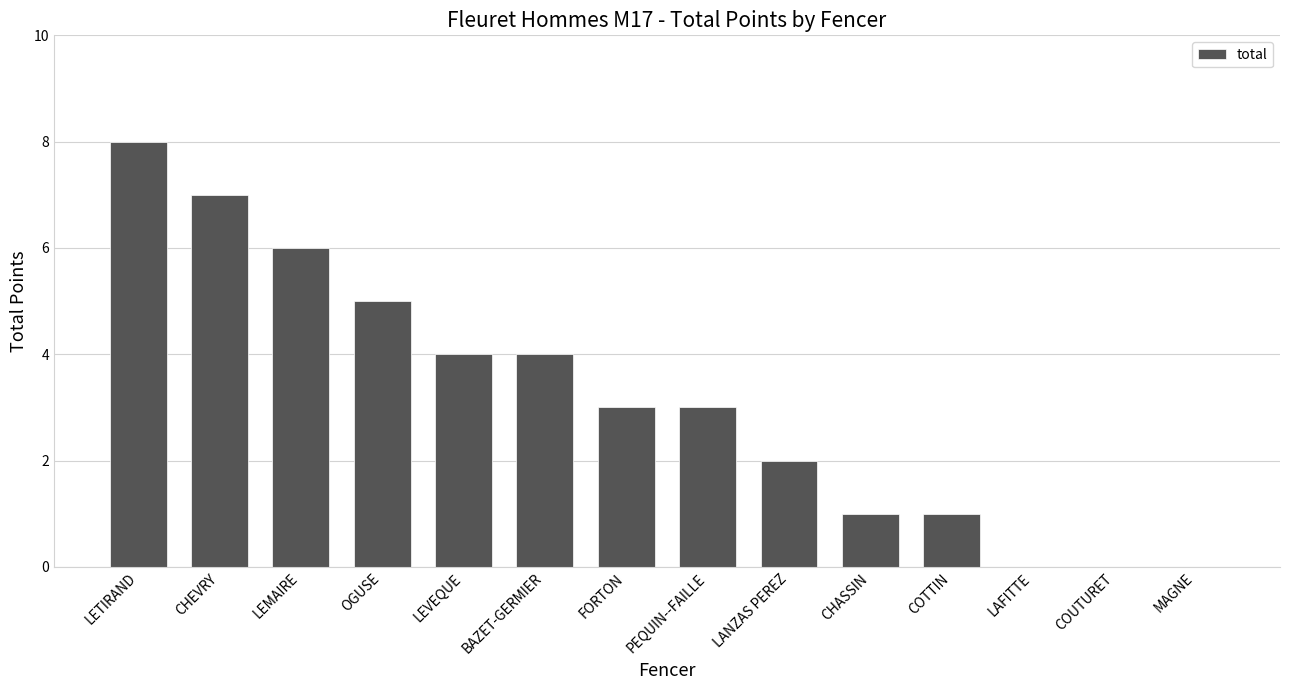

The chart shows a value of 3 at FORTON. True or false?

True